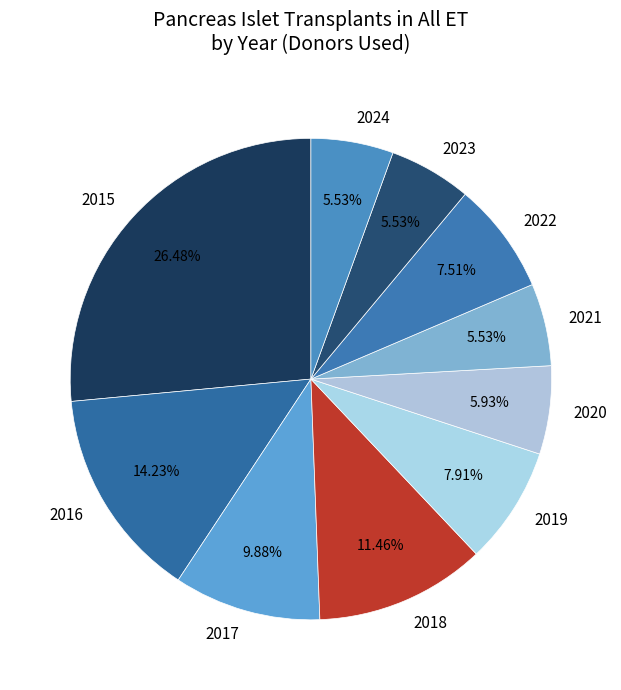

The 2024 slice represents 6% of the pie. True or false?

True